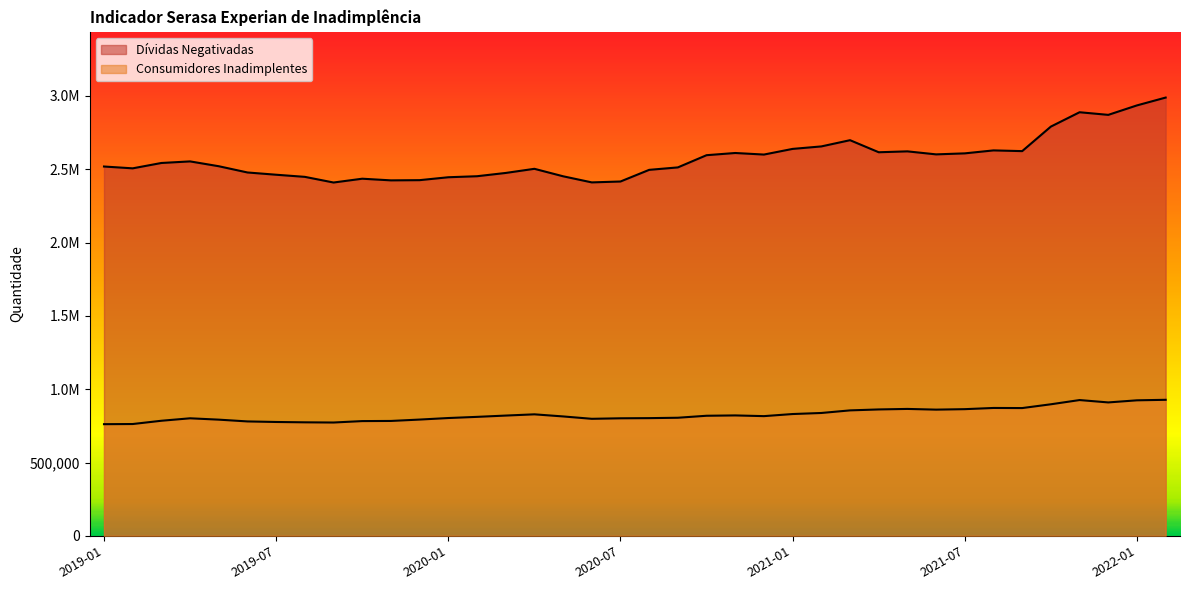

Where is the first local minimum for Consumidores Inadimplentes?

2019-09